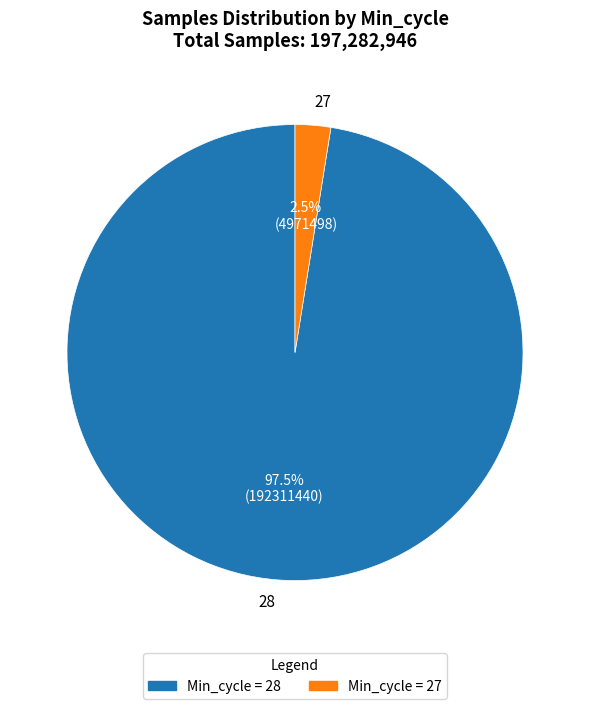

Rank the categories by value from highest to lowest.

28, 27